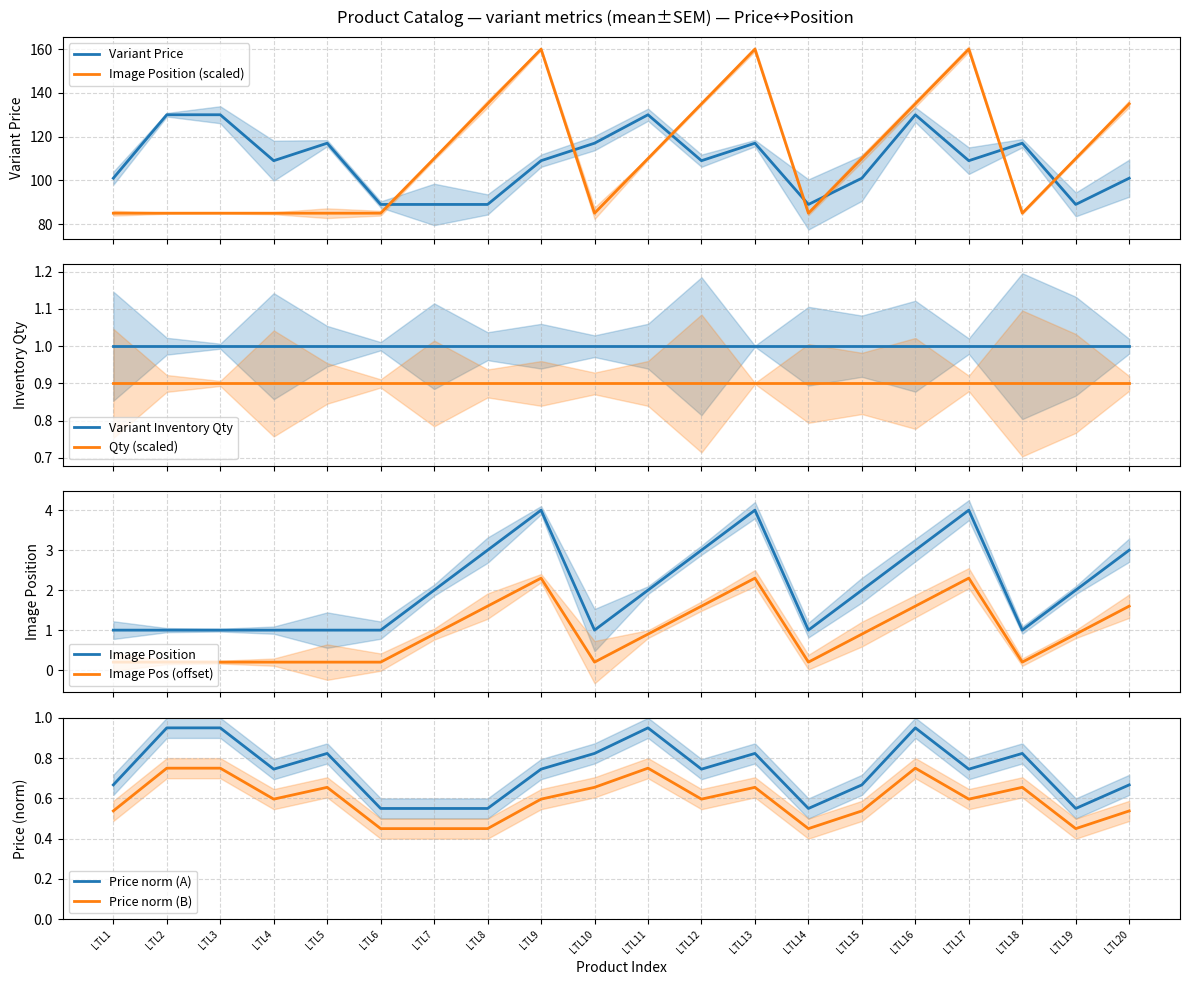

How many interior local valleys does the Variant Price series have?

5